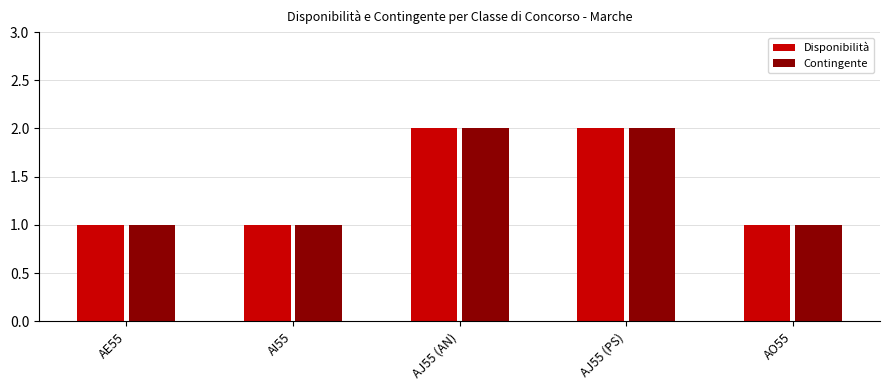

True or false: Disponibilità has a value of 0 at AE55.

False